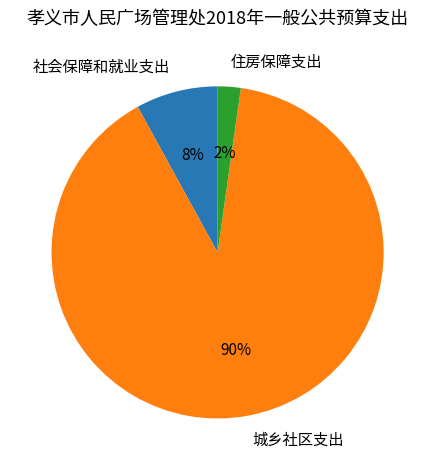

To the nearest percent, what is the difference between the 住房保障支出 and 城乡社区支出 slice percentages?

88%